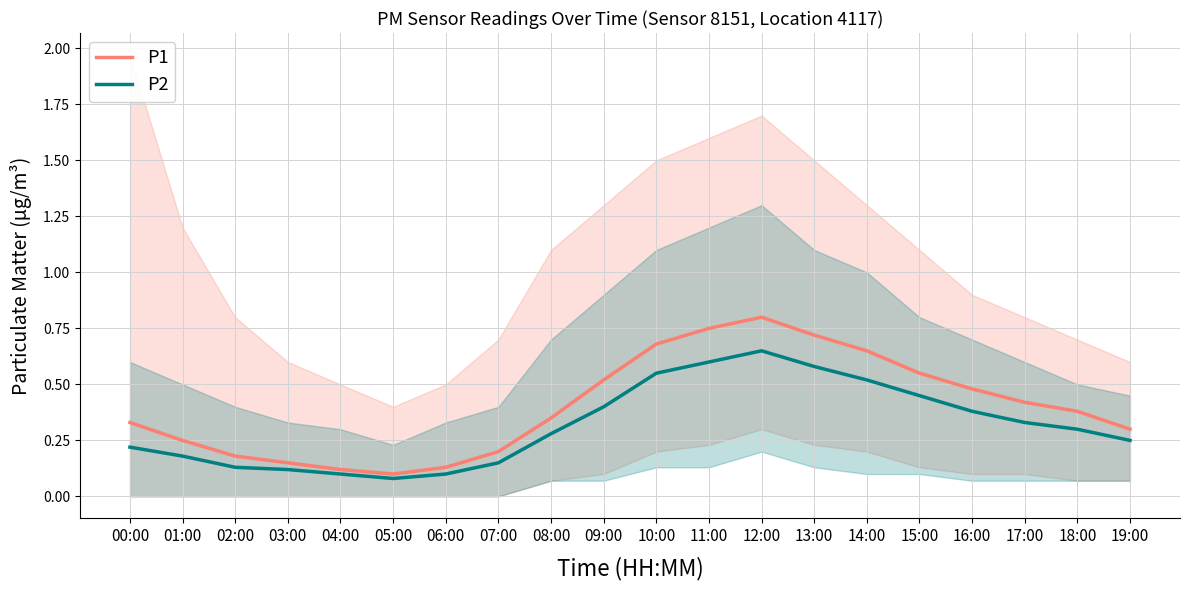

How many P1 values are between 0 and 1?

20